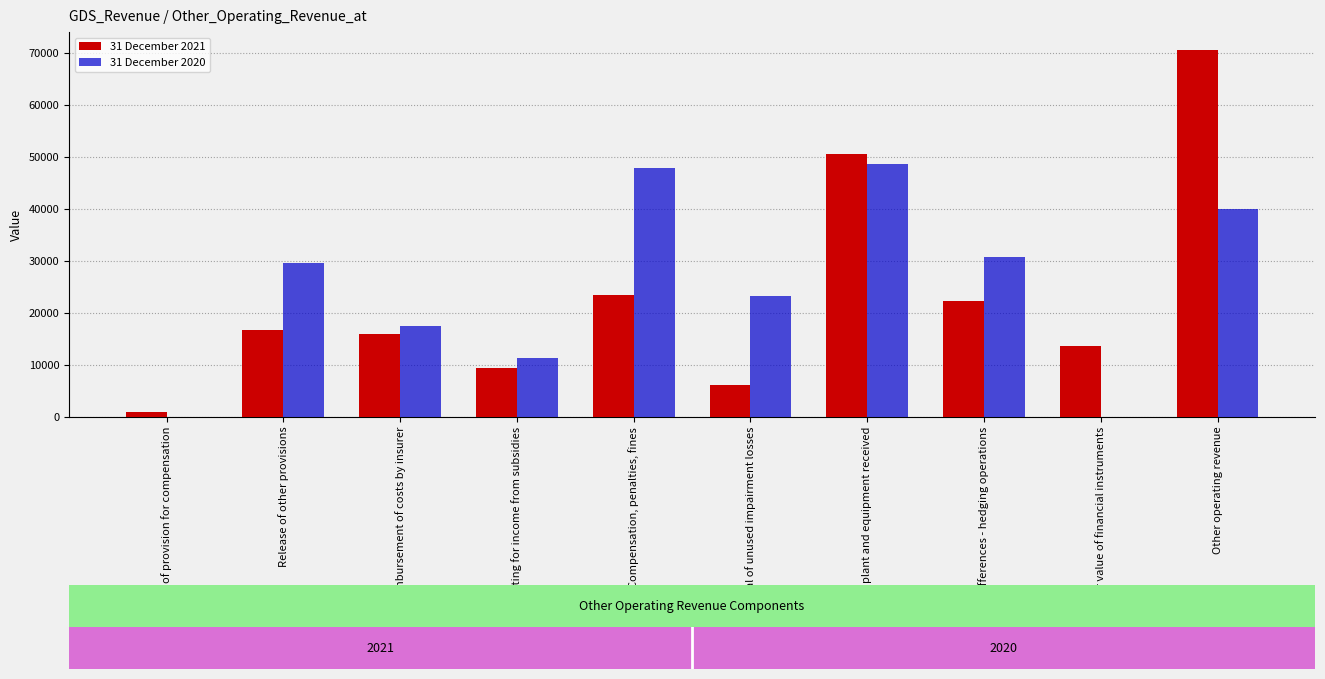

At which label is 31 December 2020 closest to 24311?

Reversal of unused impairment losses